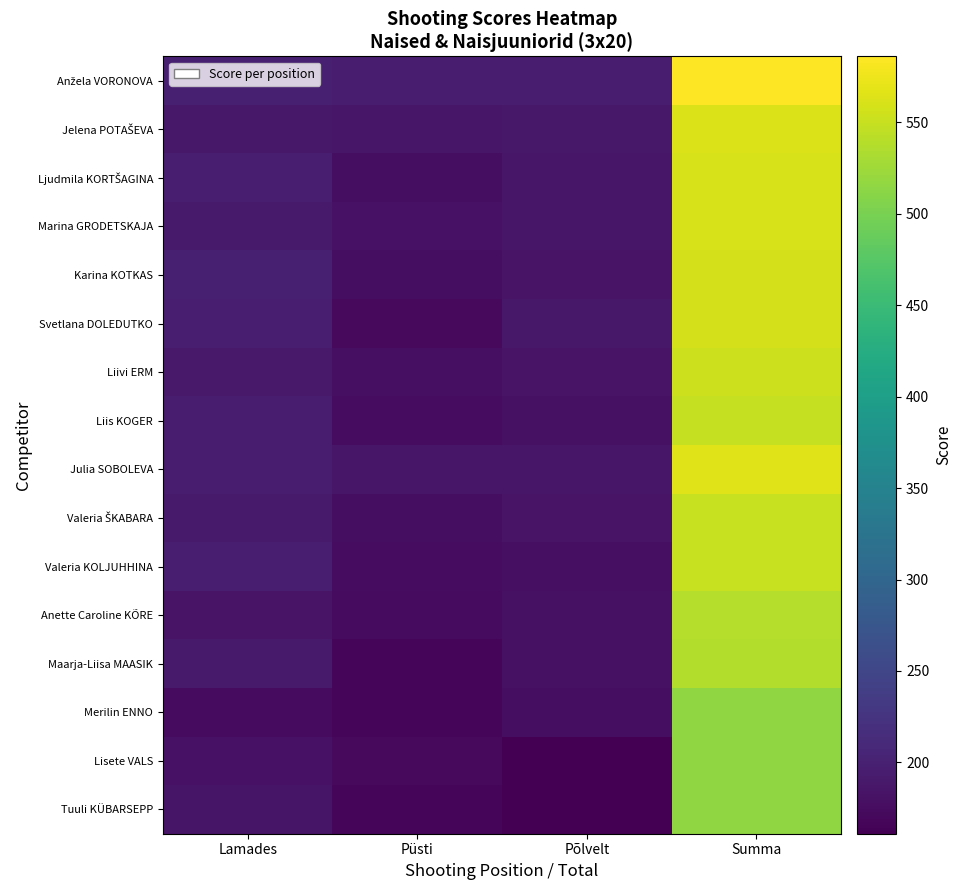

How many series are shown in this chart?

16